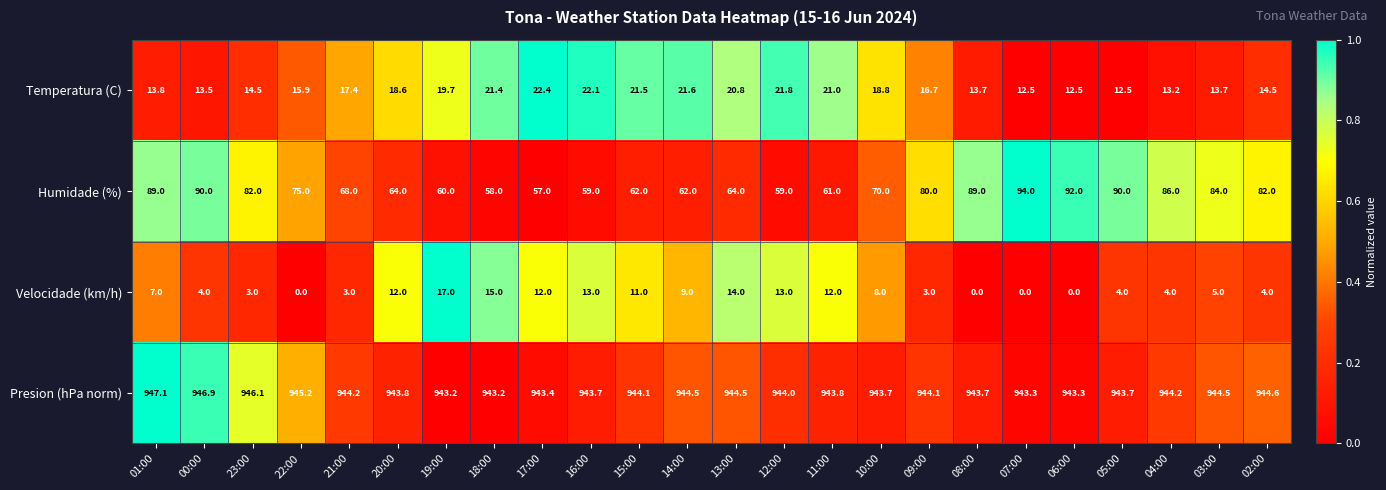

At which label is Presion (hPa norm) closest to 945?

22:00